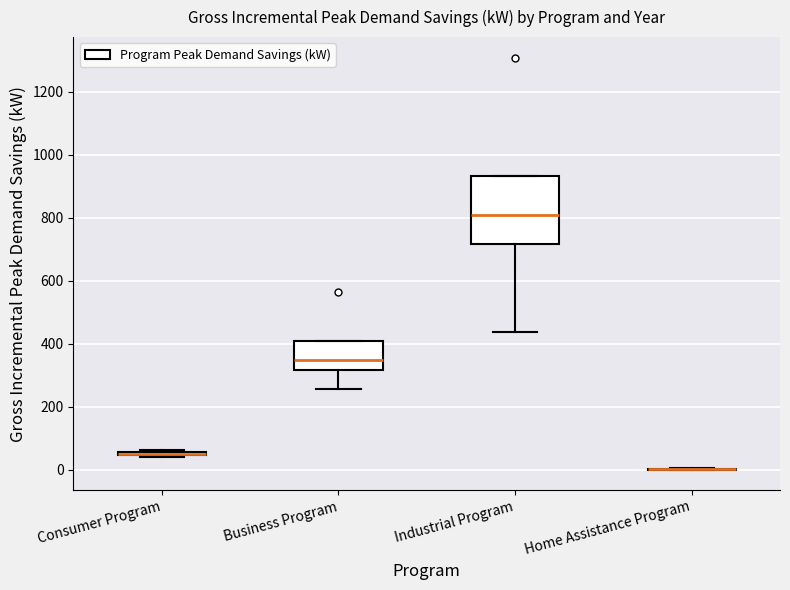

Comparing the boxes themselves (not the whiskers), which one is the tallest?

Industrial Program